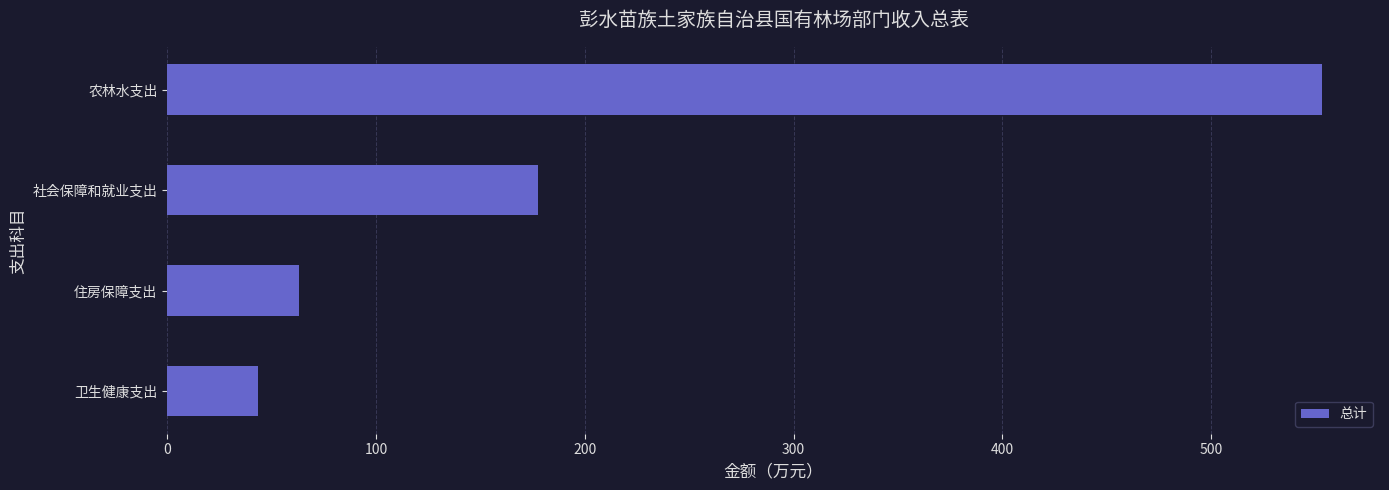

Rank the categories by value from lowest to highest.

卫生健康支出, 住房保障支出, 社会保障和就业支出, 农林水支出